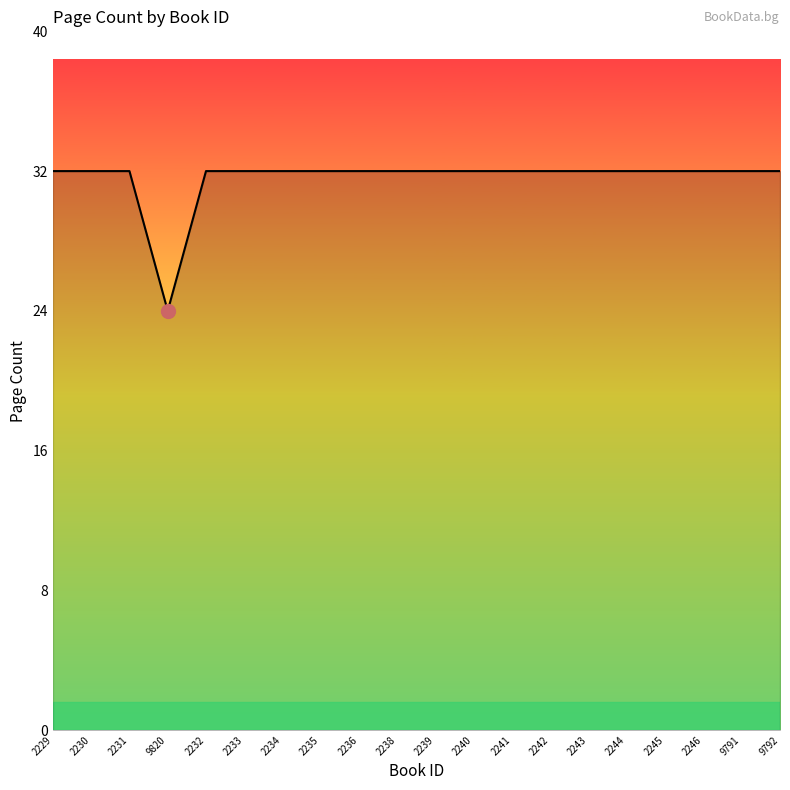

The value at 2235 is 44. True or false?

False